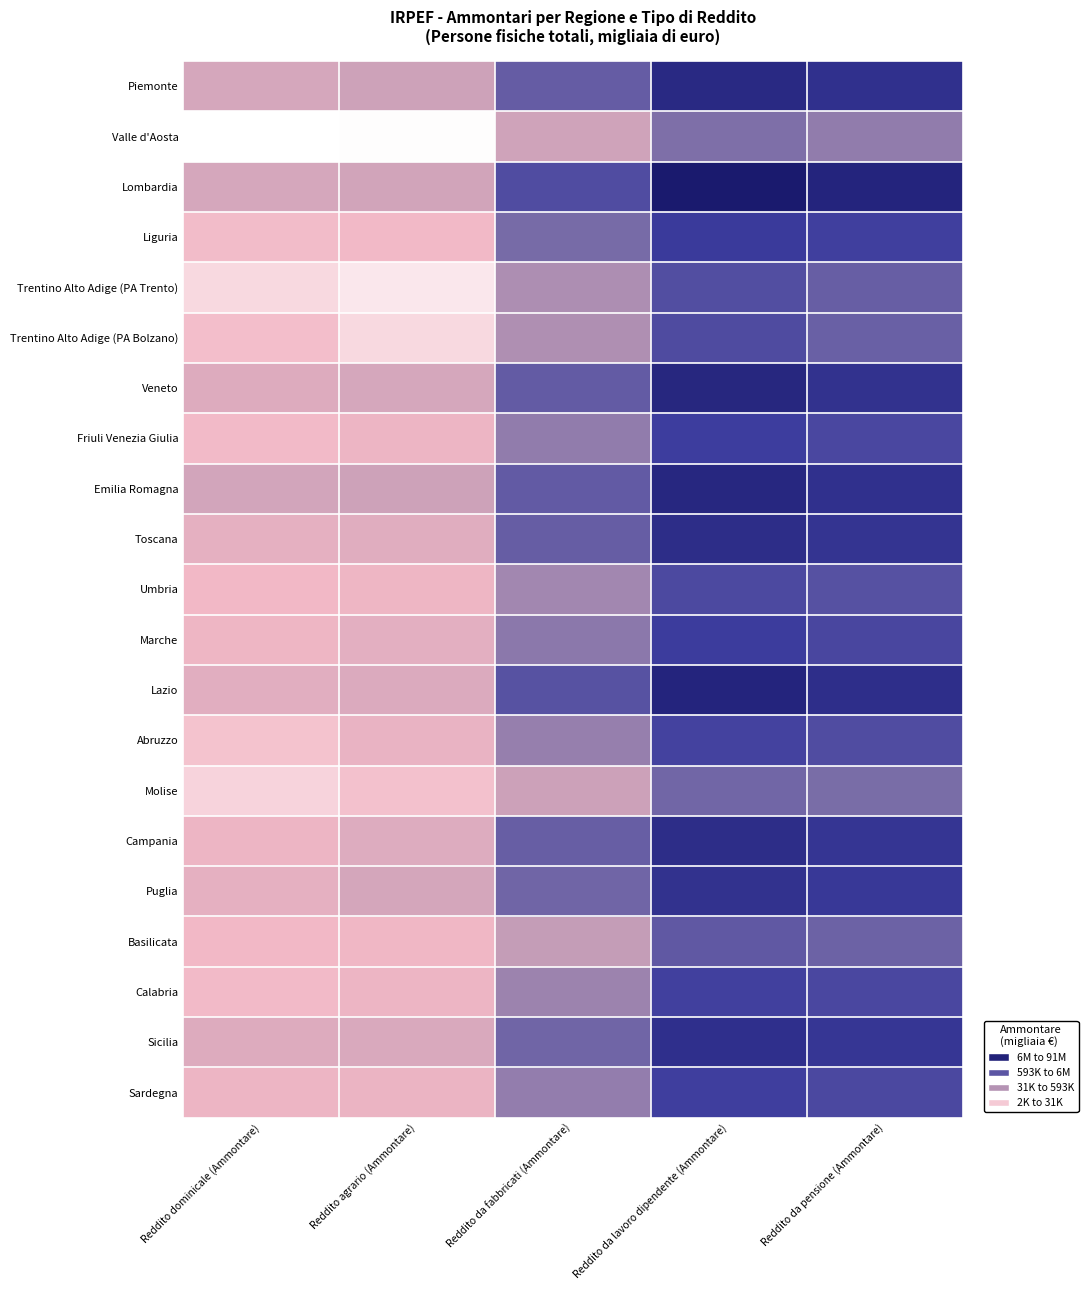

What is the difference between the highest and lowest values at Reddito dominicale (Ammontare)?

3.9